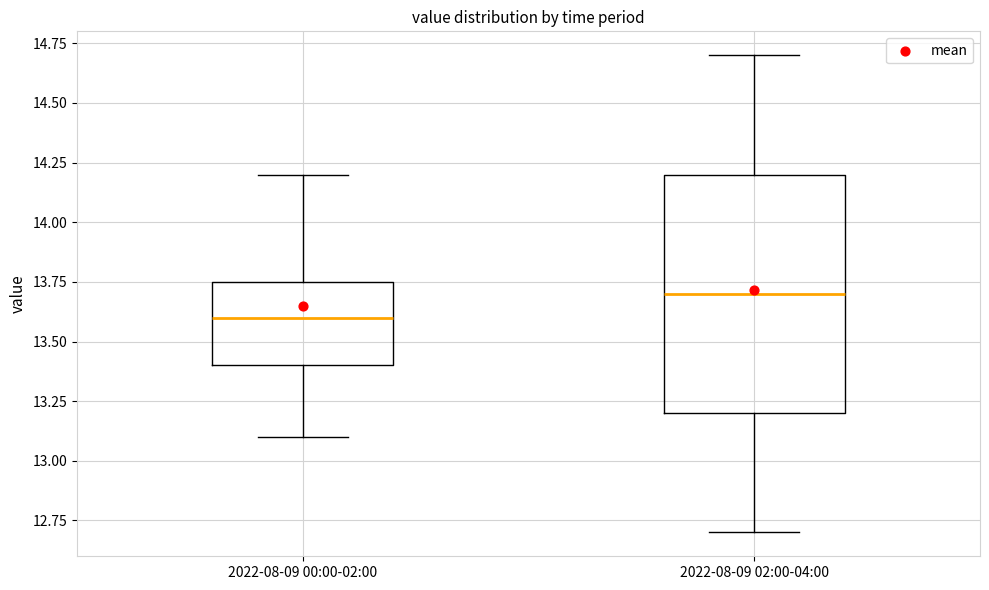

Where does the upper whisker of the box for 2022-08-09 02:00-04:00 end on the y-axis? The values are not printed on the chart, so give them approximately, as read against the axis.

14.70